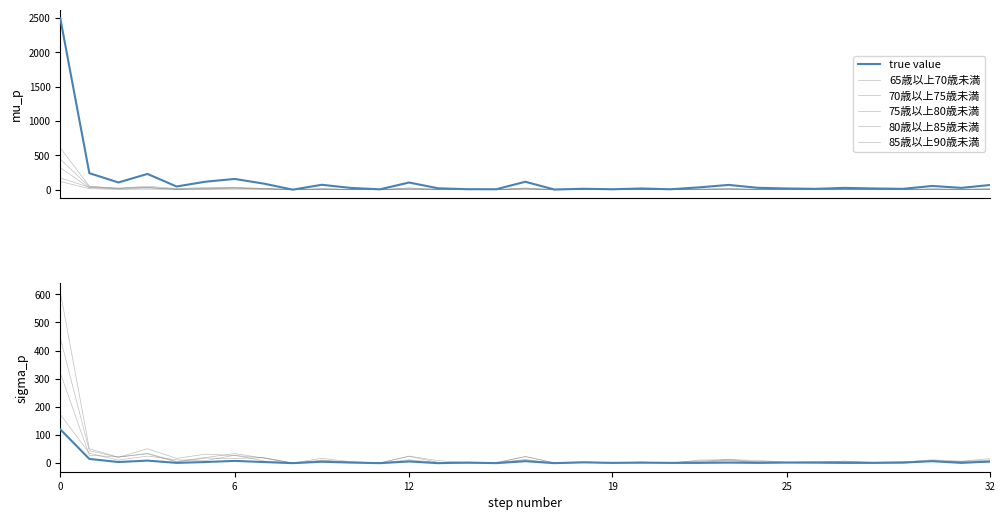

The value of 70歳以上75歳未満 at 25 is 2. True or false?

True